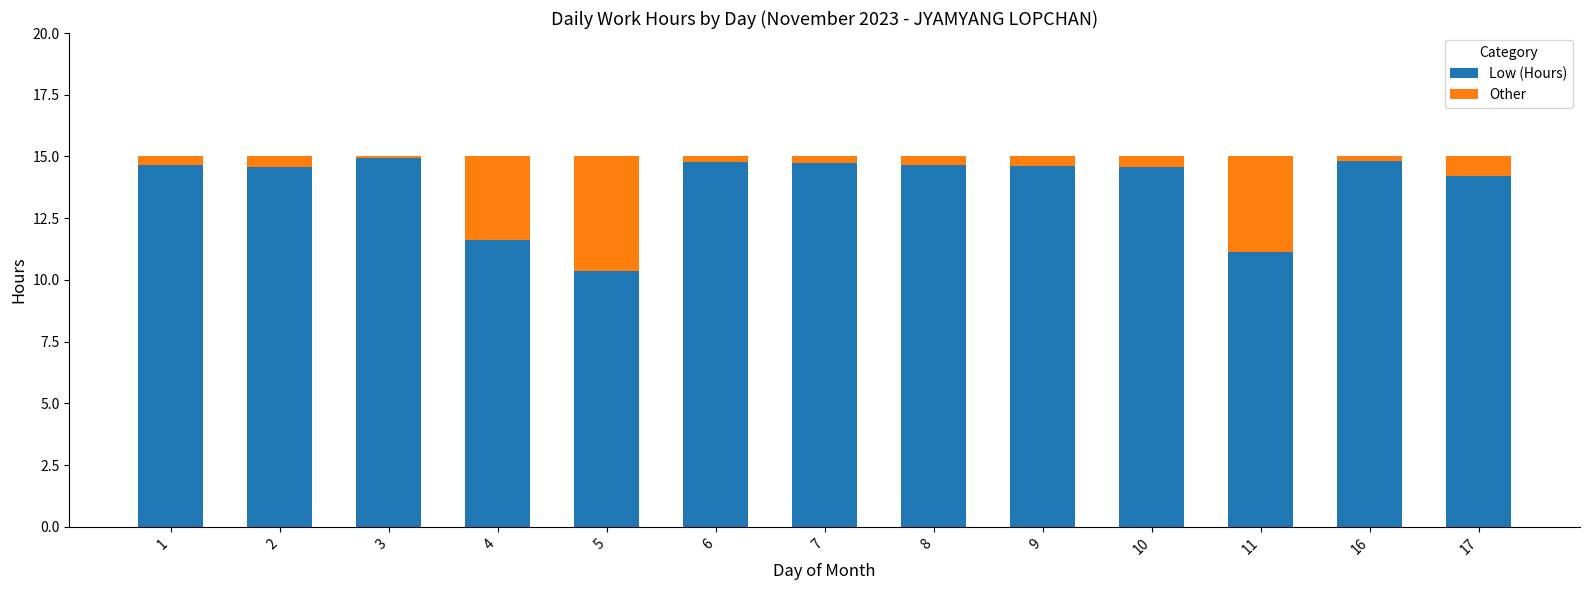

Count the number of categories in the chart.

13